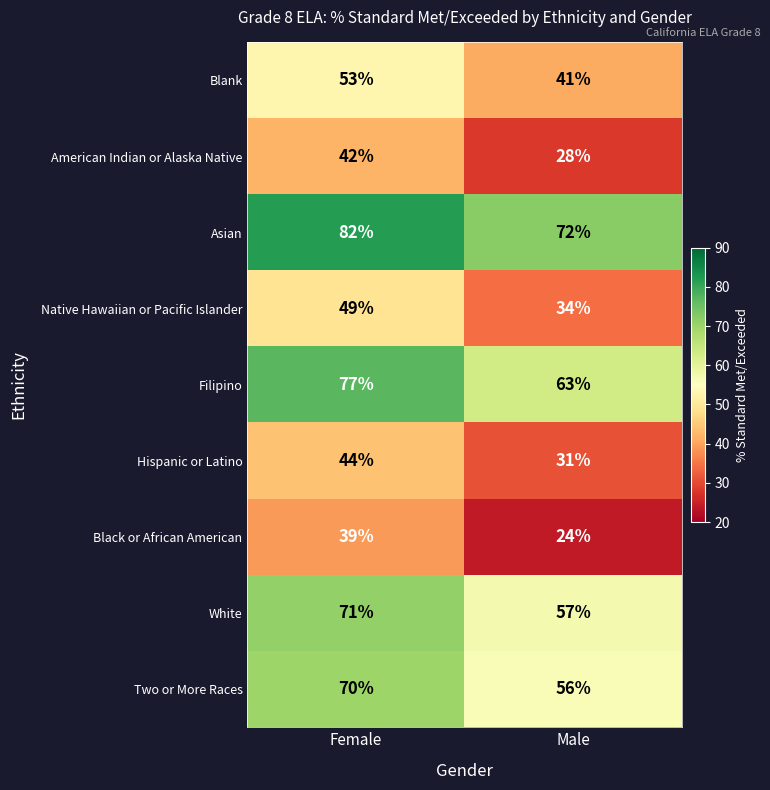

What is the spread (max minus min) of values at Male?

48